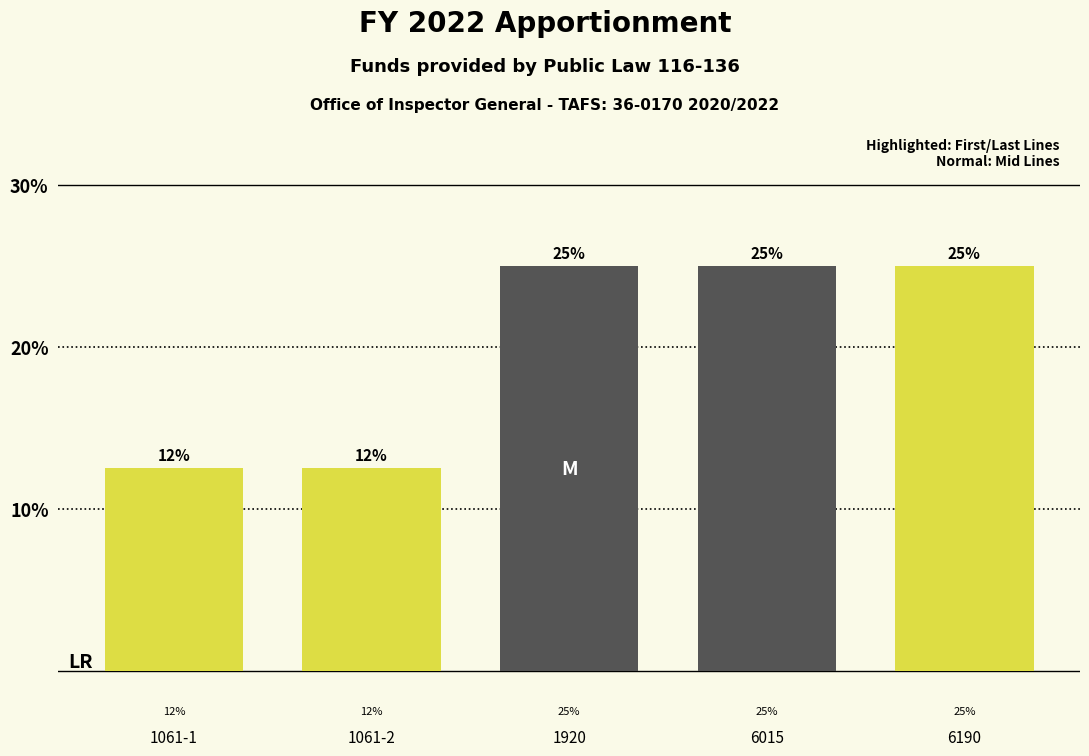

What is the maximum value shown in the chart?

25.0